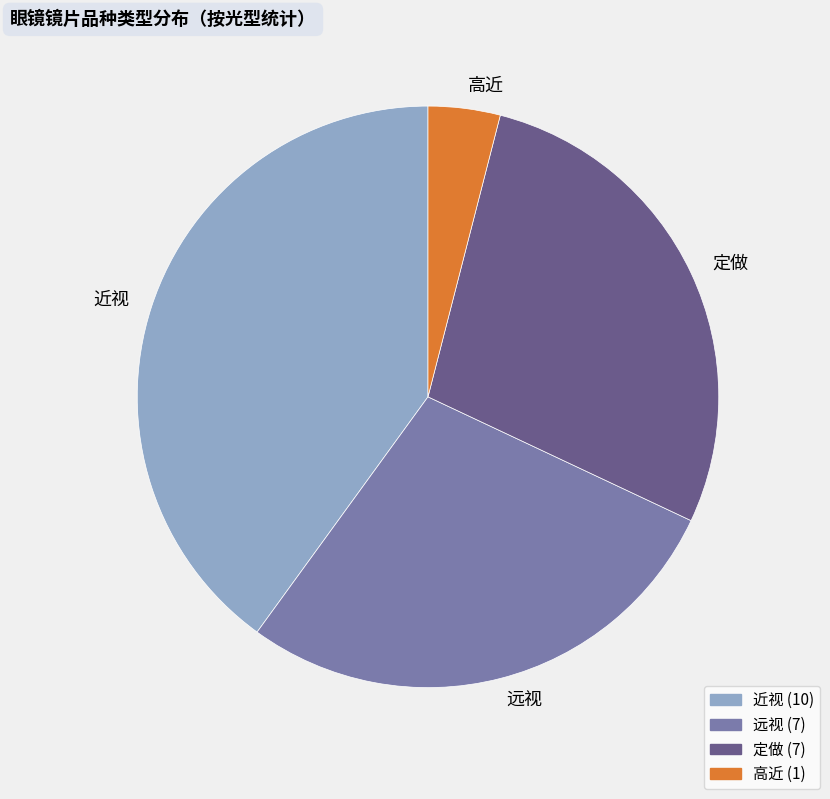

Count the number of slices in the pie.

4